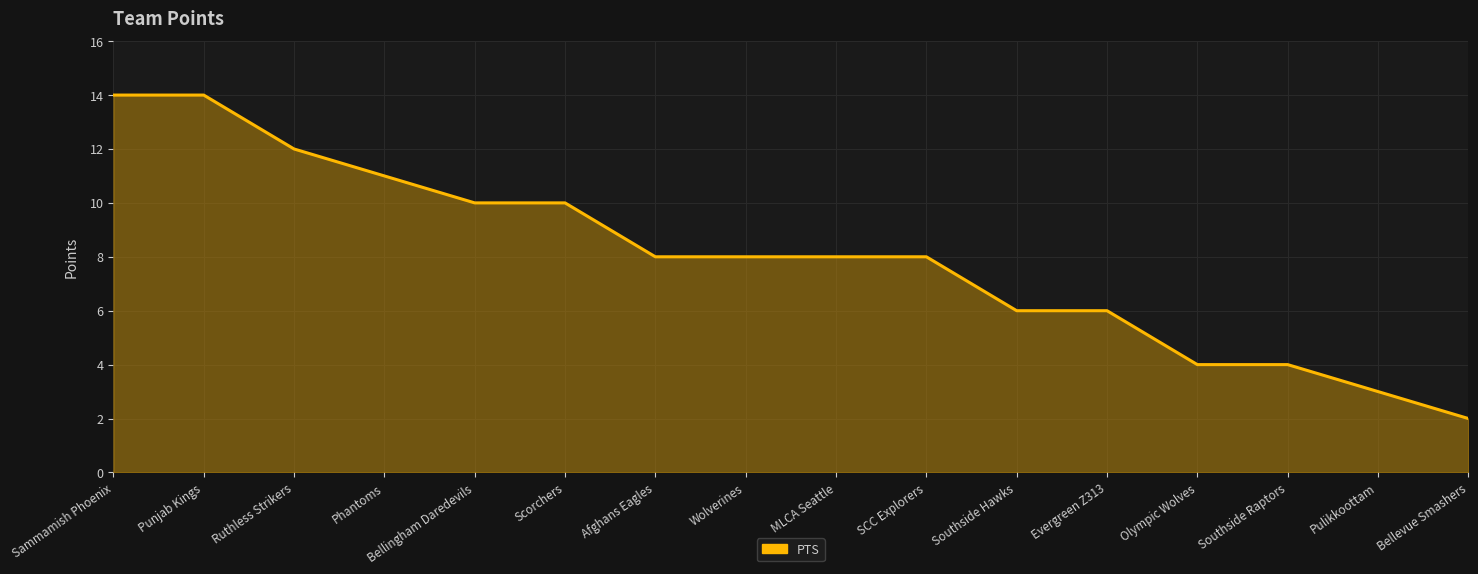

Is it true that the value at Bellingham Daredevils is 17?

False